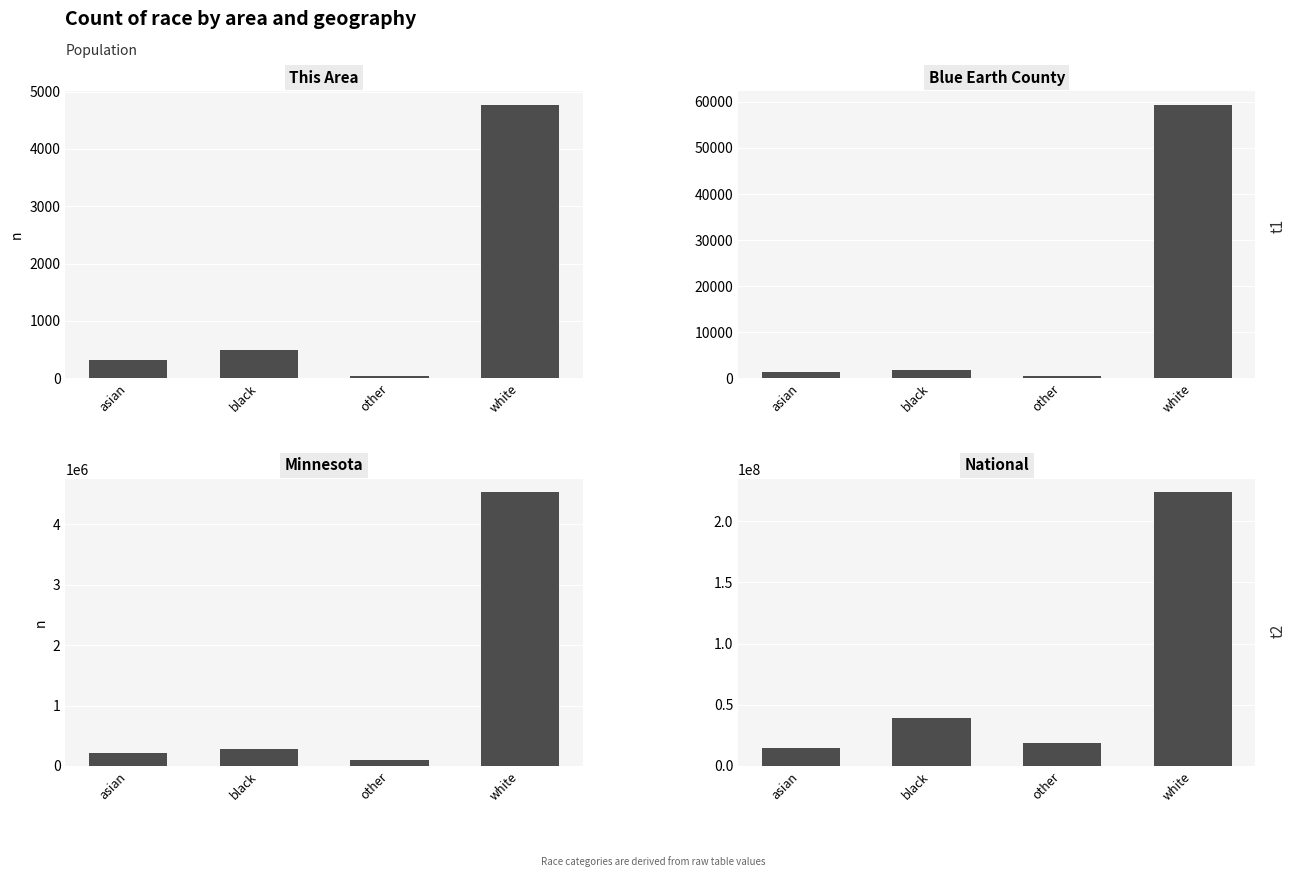

What is the label of the 4th bar from the right?

asian